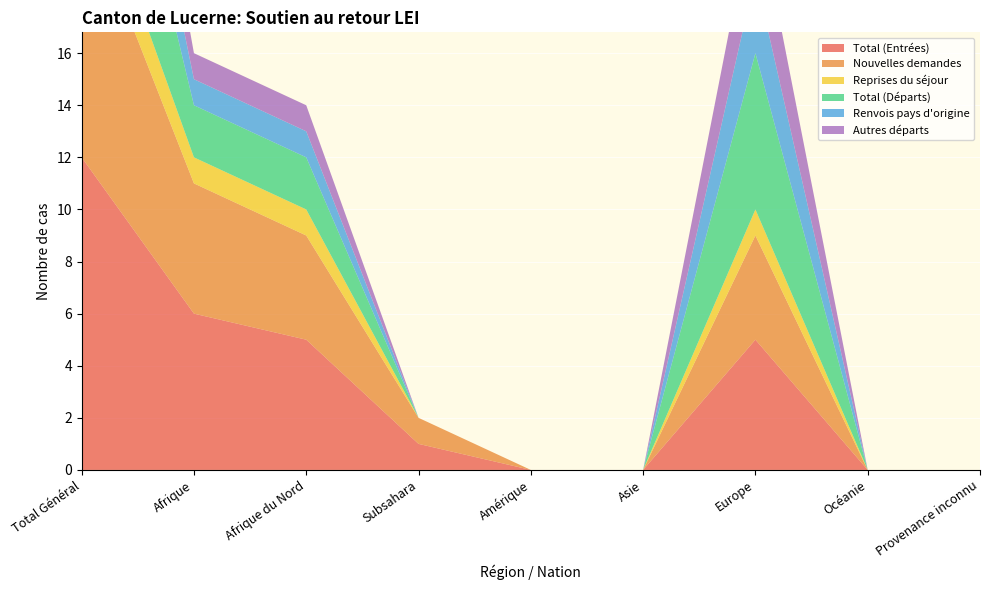

Reading right to left, what are all the values shown in this chart?

Total (Entrées): Provenance inconnu=0	Océanie=0	Europe=5	Asie=0	Amérique=0	Subsahara=1	Afrique du Nord=5	Afrique=6	Total Général=12
Nouvelles demandes: Provenance inconnu=0	Océanie=0	Europe=4	Asie=0	Amérique=0	Subsahara=1	Afrique du Nord=4	Afrique=5	Total Général=10
Reprises du séjour: Provenance inconnu=0	Océanie=0	Europe=1	Asie=0	Amérique=0	Subsahara=0	Afrique du Nord=1	Afrique=1	Total Général=2
Total (Départs): Provenance inconnu=0	Océanie=0	Europe=6	Asie=0	Amérique=0	Subsahara=0	Afrique du Nord=2	Afrique=2	Total Général=8
Renvois pays d'origine: Provenance inconnu=0	Océanie=0	Europe=3	Asie=0	Amérique=0	Subsahara=0	Afrique du Nord=1	Afrique=1	Total Général=4
Autres départs: Provenance inconnu=0	Océanie=0	Europe=3	Asie=0	Amérique=0	Subsahara=0	Afrique du Nord=1	Afrique=1	Total Général=4